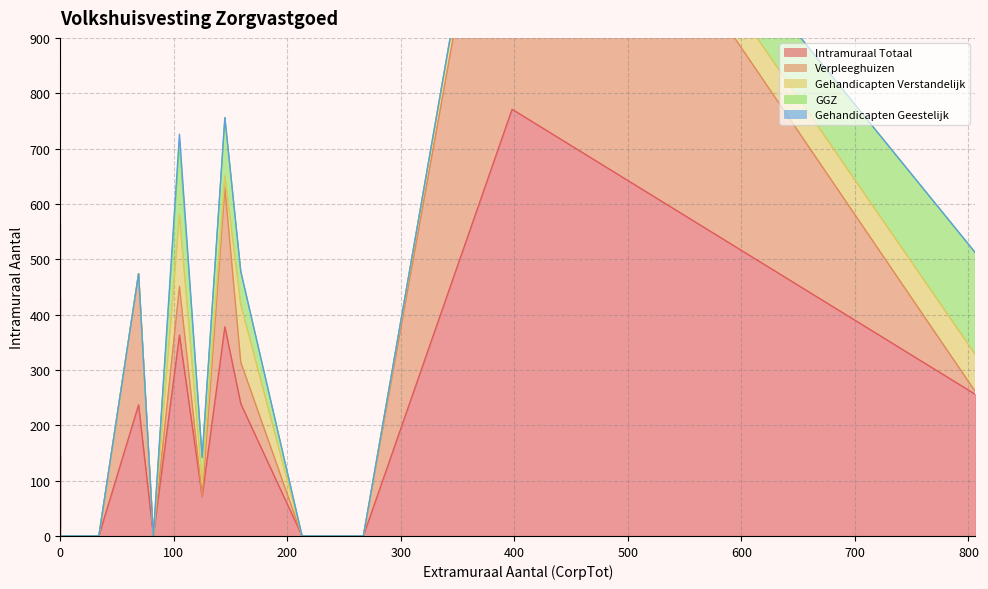

What is the spread (max minus min) of values at 398?

771